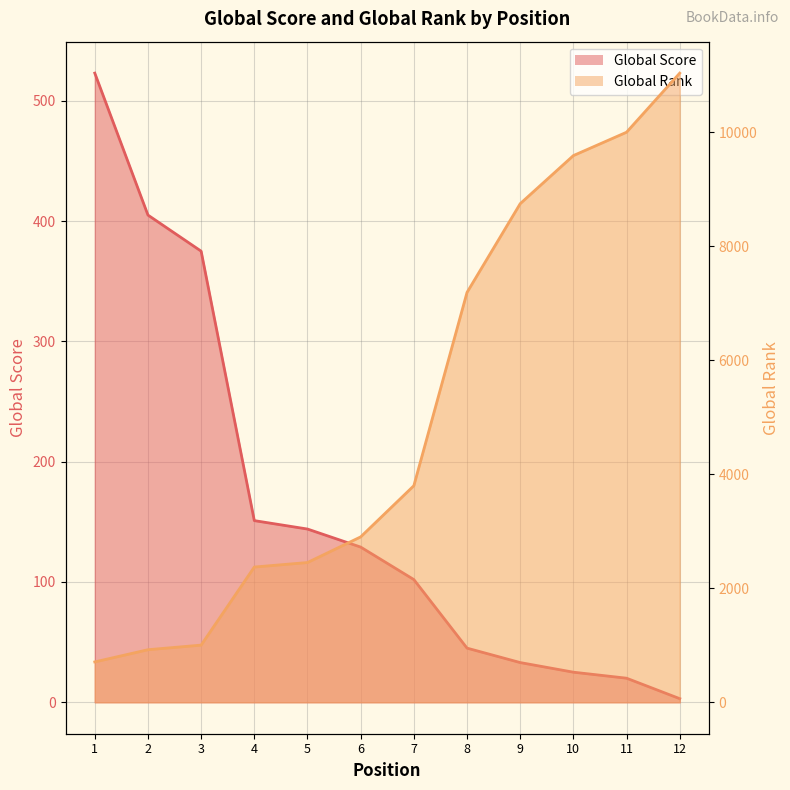

True or false: Global Rank and Global Score cross at least once.

False